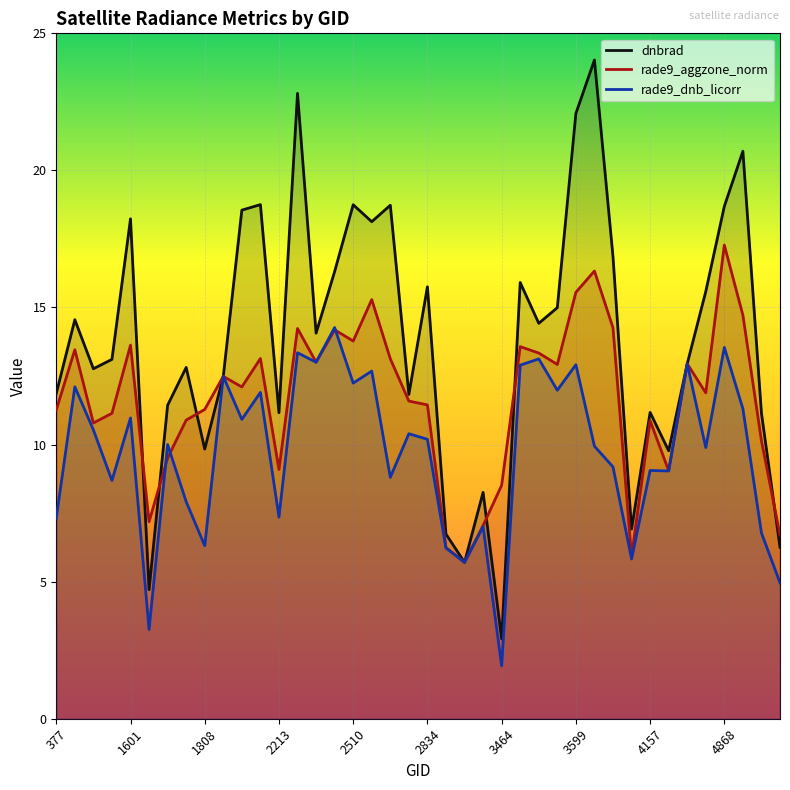

At 377, list the series in order from largest to smallest.

dnbrad, rade9_aggzone_norm, rade9_dnb_licorr